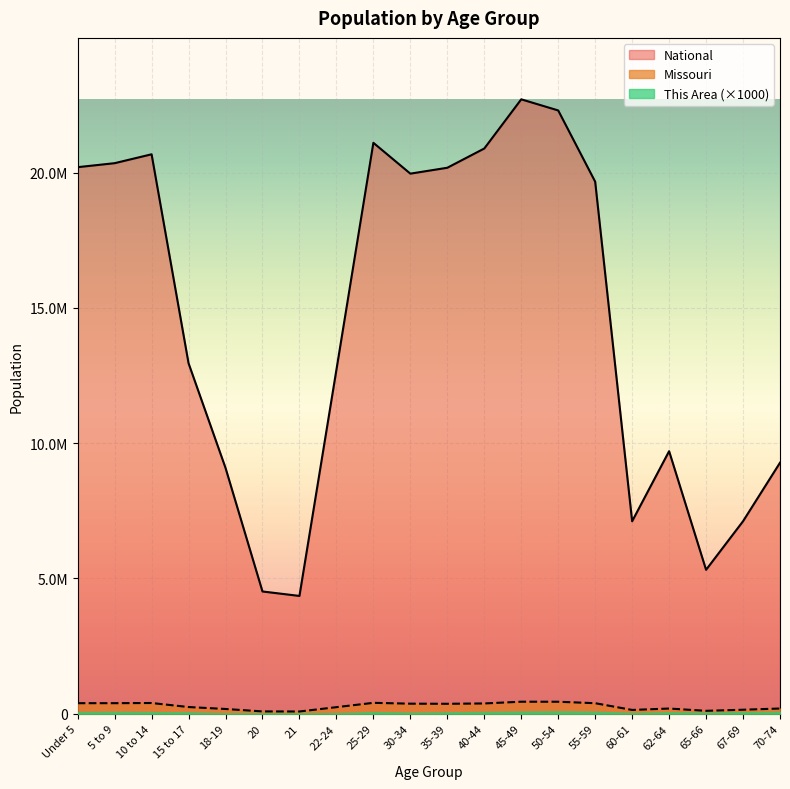

Between 62-64 and 65-66, which is larger?

62-64